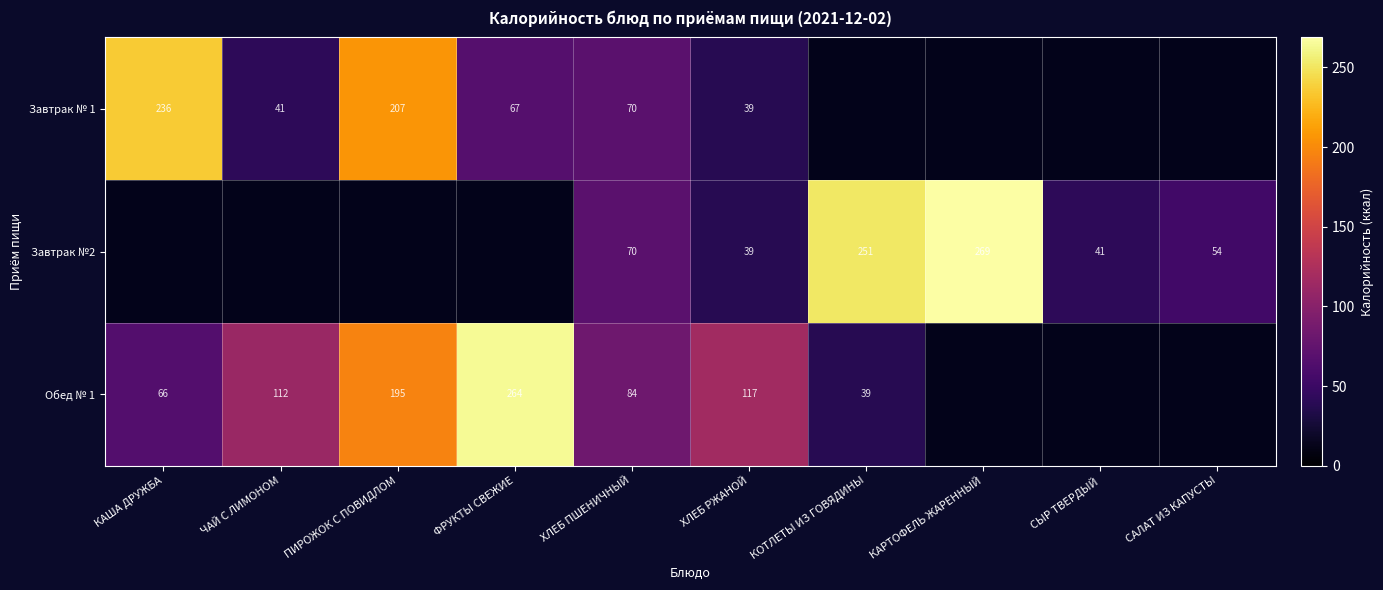

Is the value of Обед № 1 at КАРТОФЕЛЬ ЖАРЕННЫЙ greater than the value of Завтрак № 1 at КАША ДРУЖБА?

No